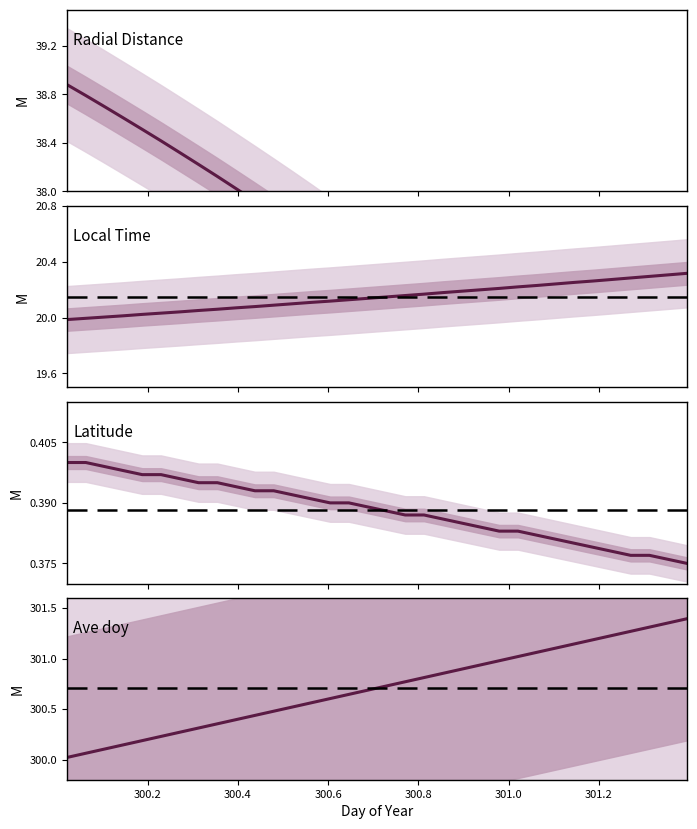

True or false: Local_Time mean and Latitude mean intersect in this chart.

False